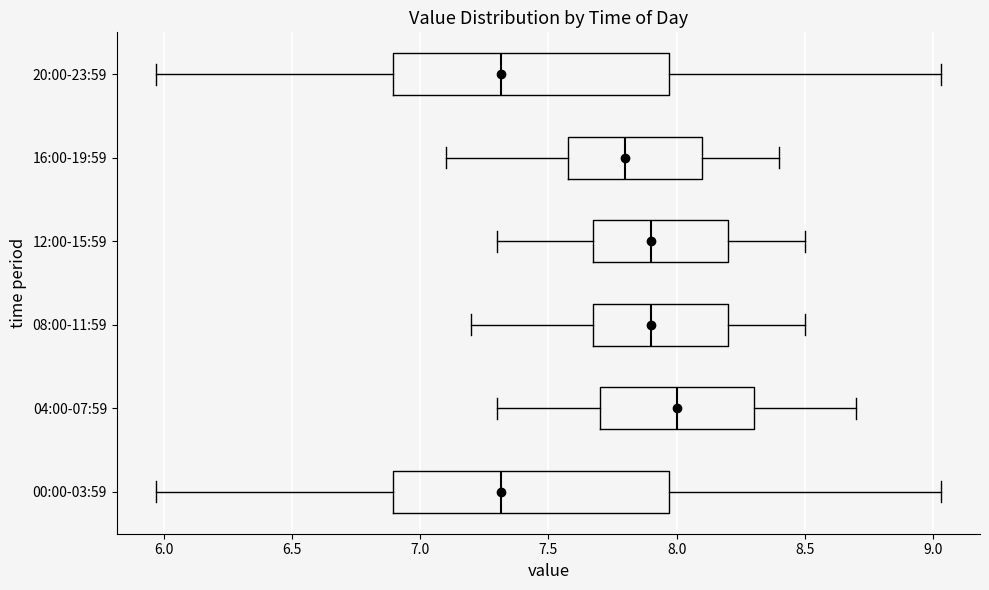

Which box's median line is the furthest to the right?

04:00-07:59